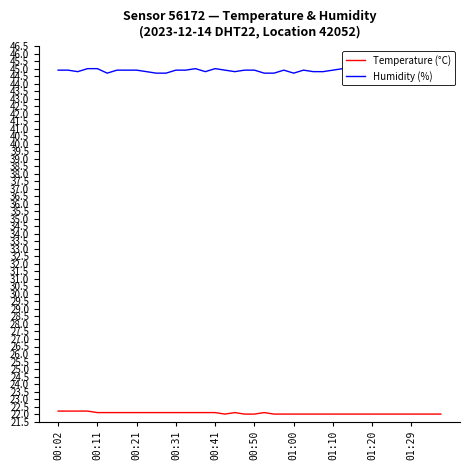

How many Humidity (%) values are between 44 and 45?

39